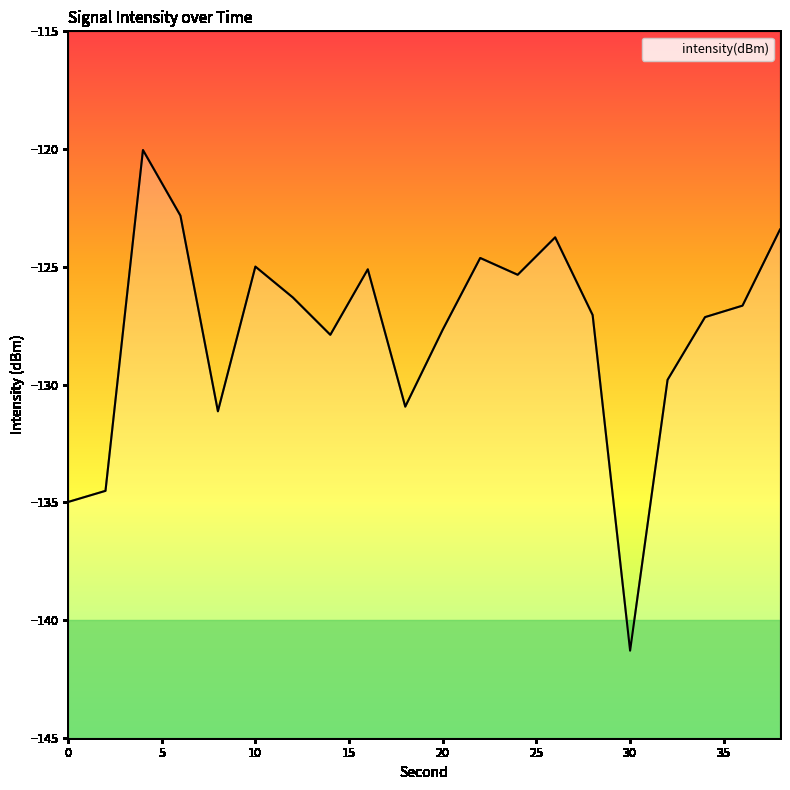

Reading left to right, what are all the values shown in this chart?

0=-135.0	2=-134.5	4=-120.0	6=-122.8	8=-131.1	10=-125.0	12=-126.3	14=-127.9	16=-125.1	18=-130.9	20=-127.7	22=-124.6	24=-125.3	26=-123.8	28=-127.0	30=-141.3	32=-129.8	34=-127.1	36=-126.7	38=-123.4